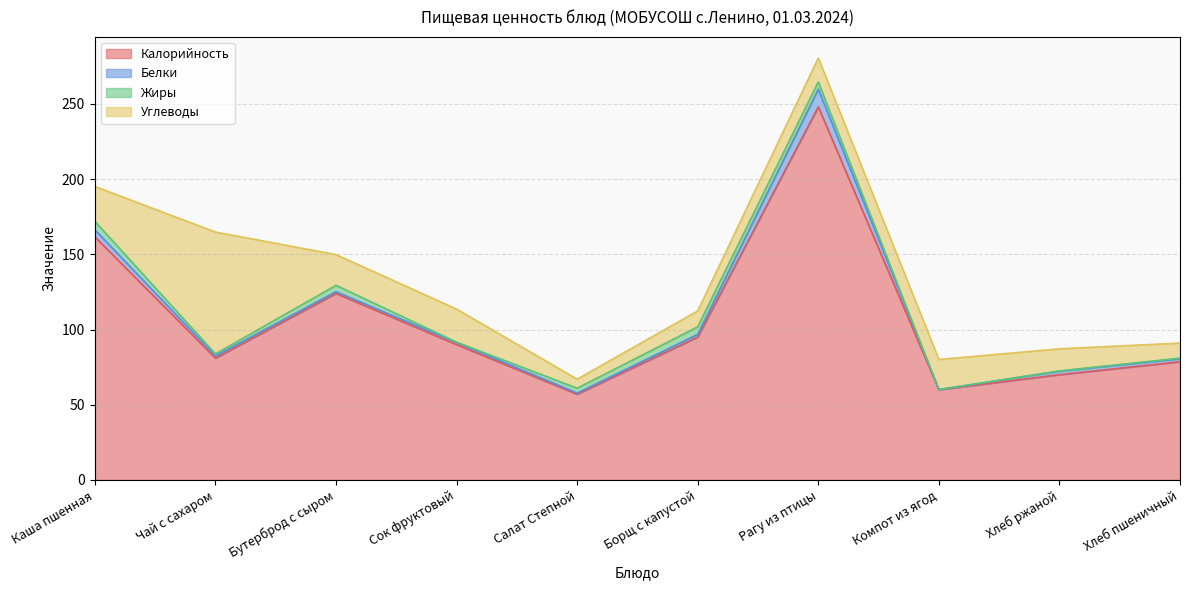

At which category does the chart reach its minimum across all series?

Компот из ягод